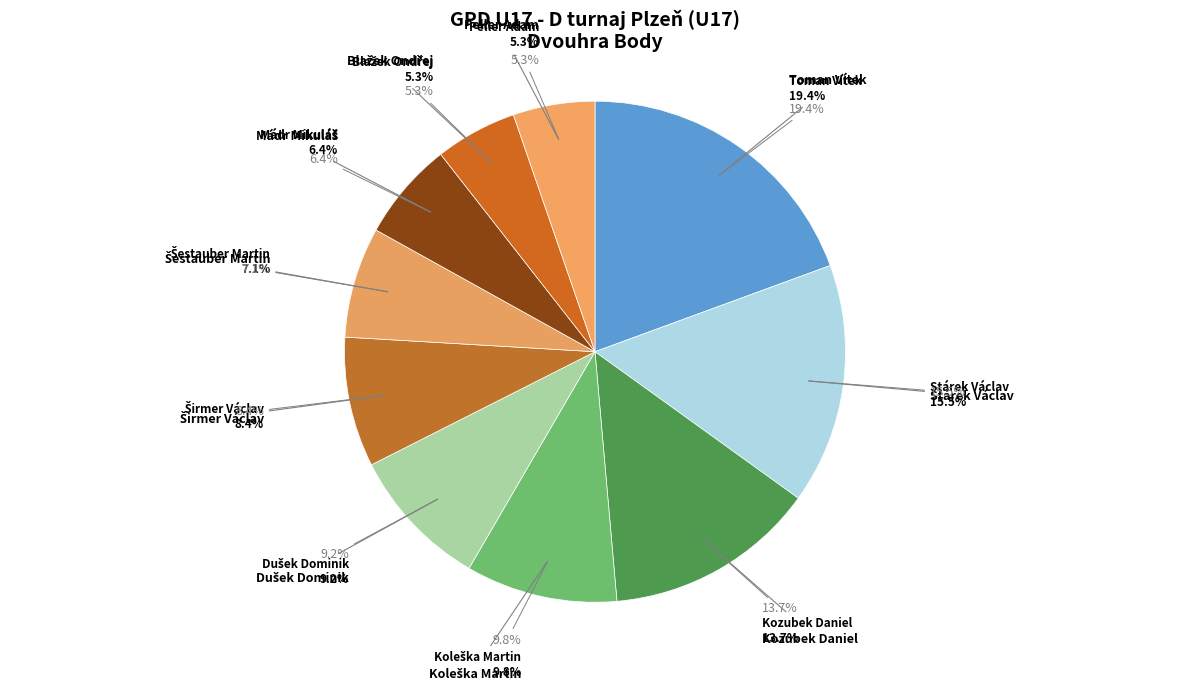

Rank the categories by value from lowest to highest.

Blažek Ondřej, Peller Adam, Mádr Mikuláš, Šestauber Martin, Širmer Václav, Dušek Dominik, Koleška Martin, Kozubek Daniel, Stárek Václav, Toman Vítek